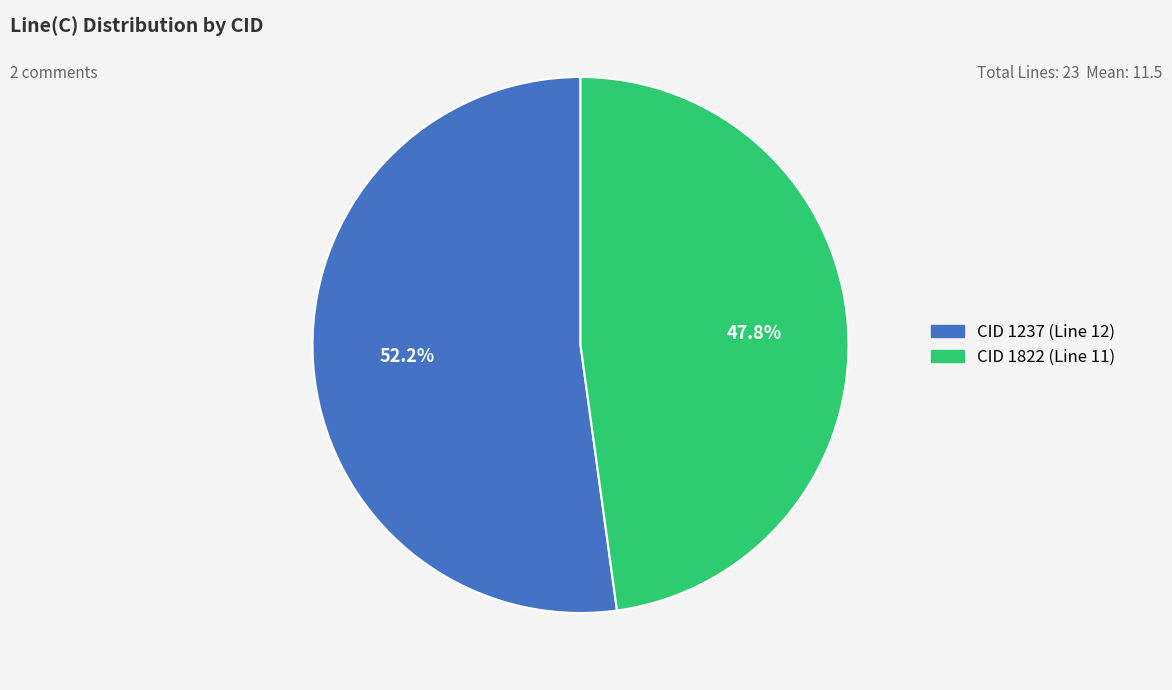

Is there a majority slice in this chart?

Yes